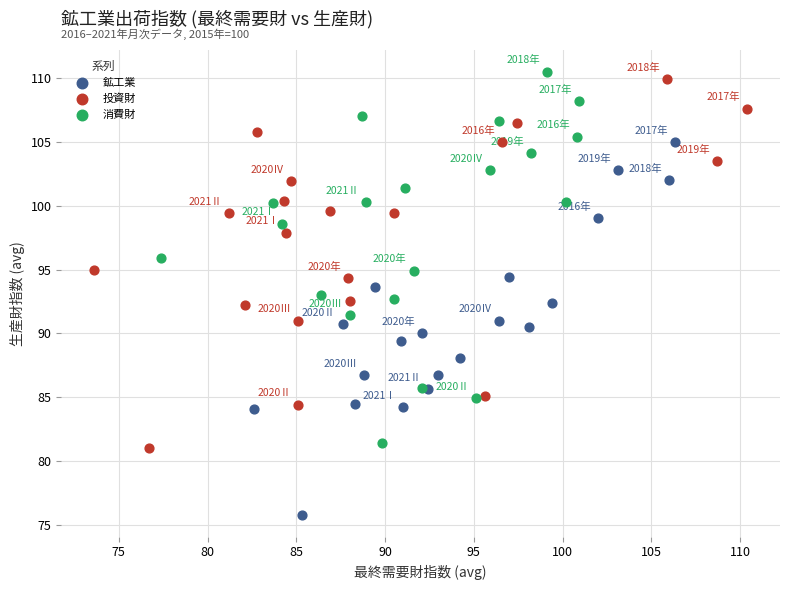

Which series contains the highest Y value?

消費財